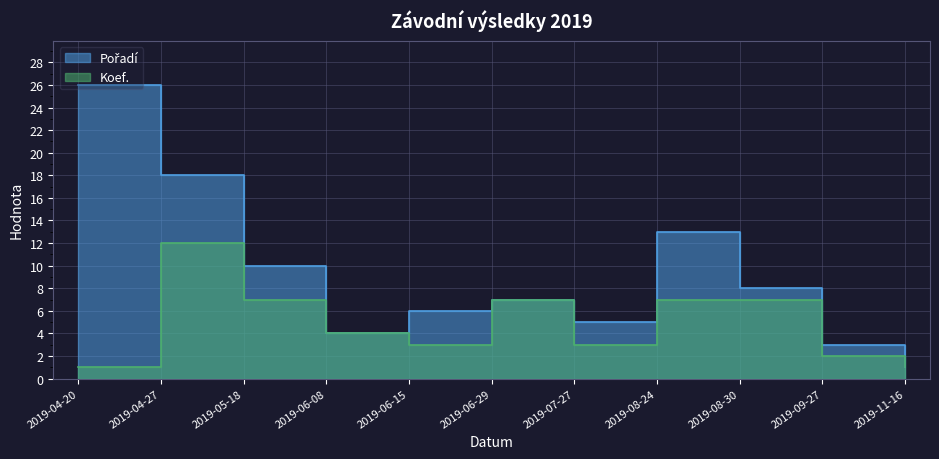

True or false: Koef. has a value of 1 at 2019-06-15.

False